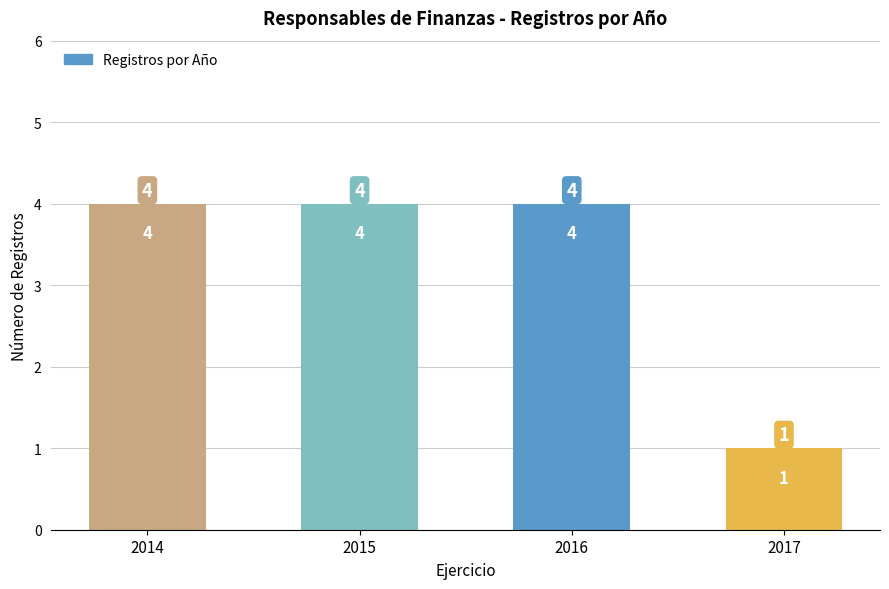

What is the ratio of the value at 2016 to the value at 2015?

1.0